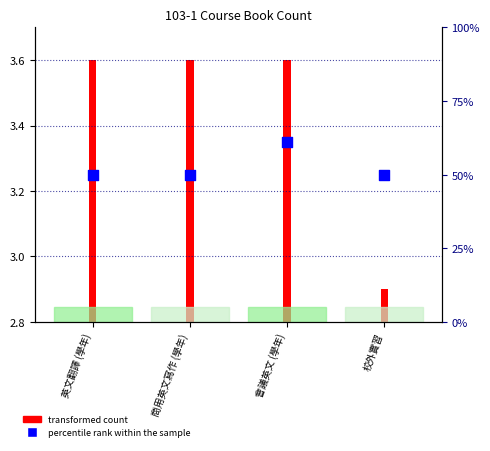

What is the ratio of the value at 英文翻譯 (學年) to the value at 會議英文 (學年)?

1.0